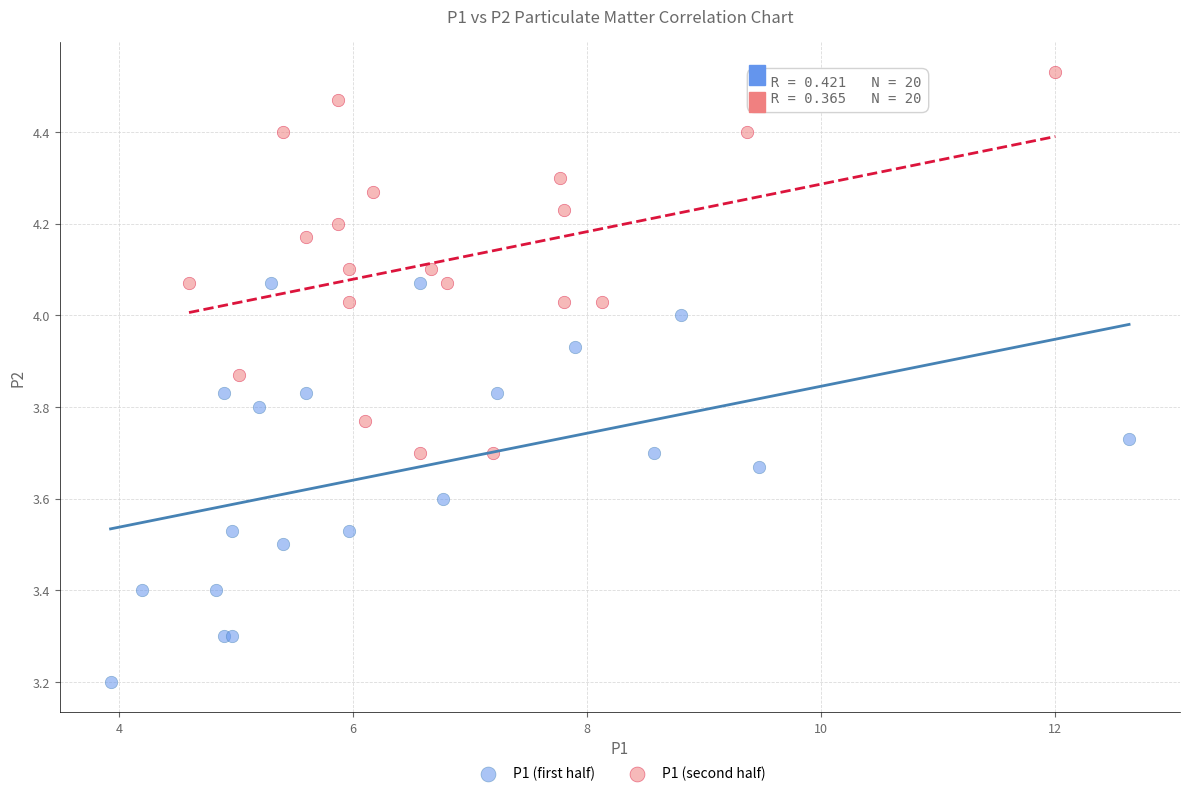

Which series reaches the minimum Y coordinate?

P1 (first half)